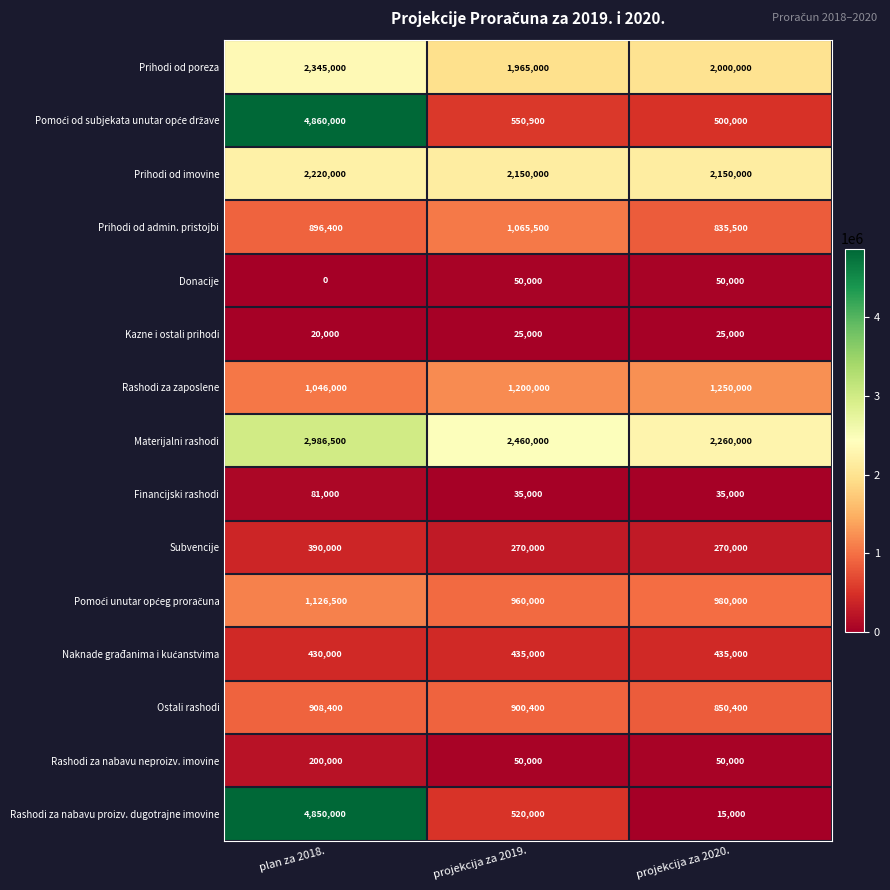

How many Materijalni rashodi values are between 2260000 and 2986500?

3